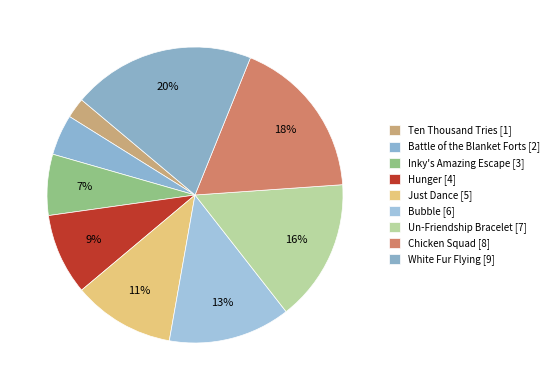

Count the number of slices in the pie.

9